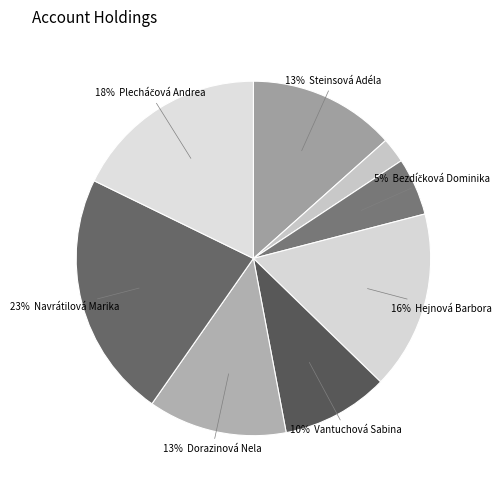

How many segments does this pie chart have?

8